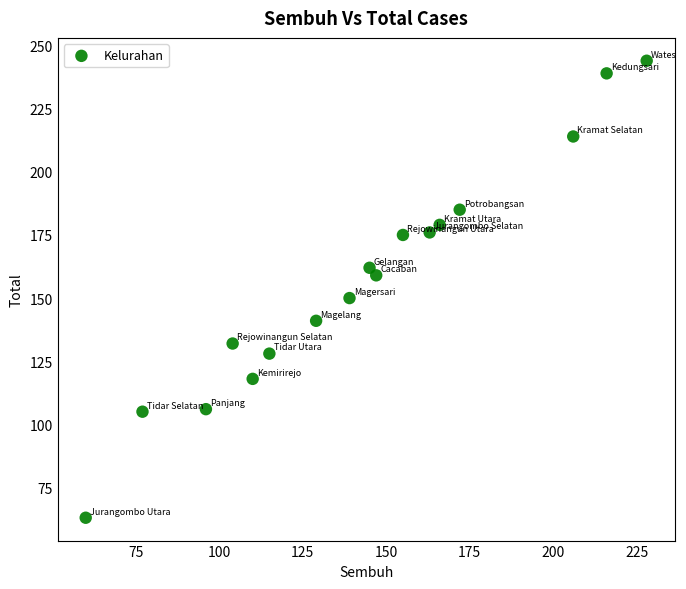

What is the range of Y values (max minus min)?

181